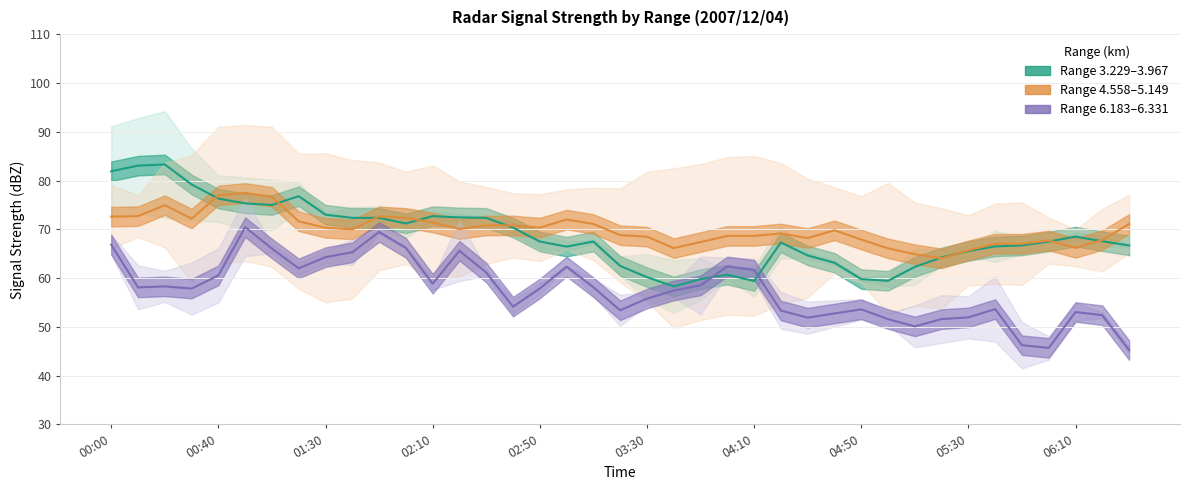

The Range 4.558–5.149 series shows 43.1 at 17. True or false?

False